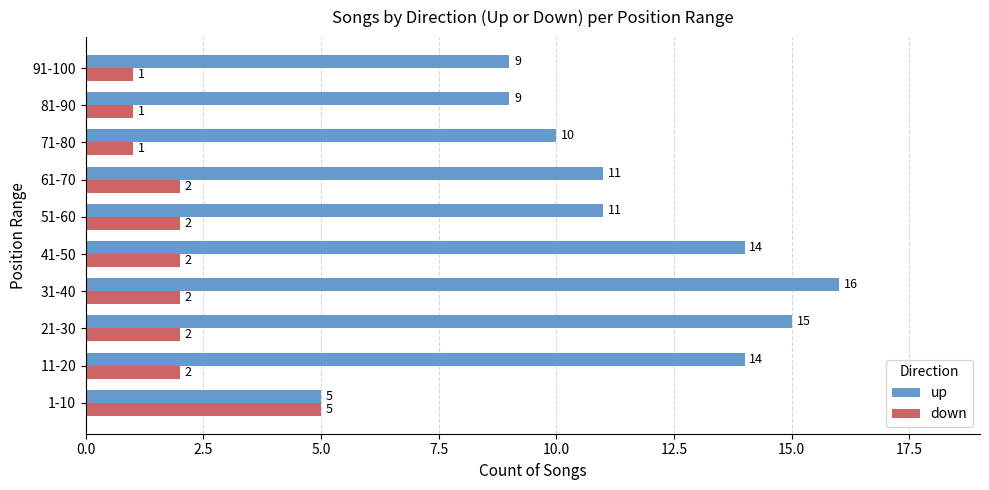

At 91-100, list the series in order from smallest to largest.

down, up